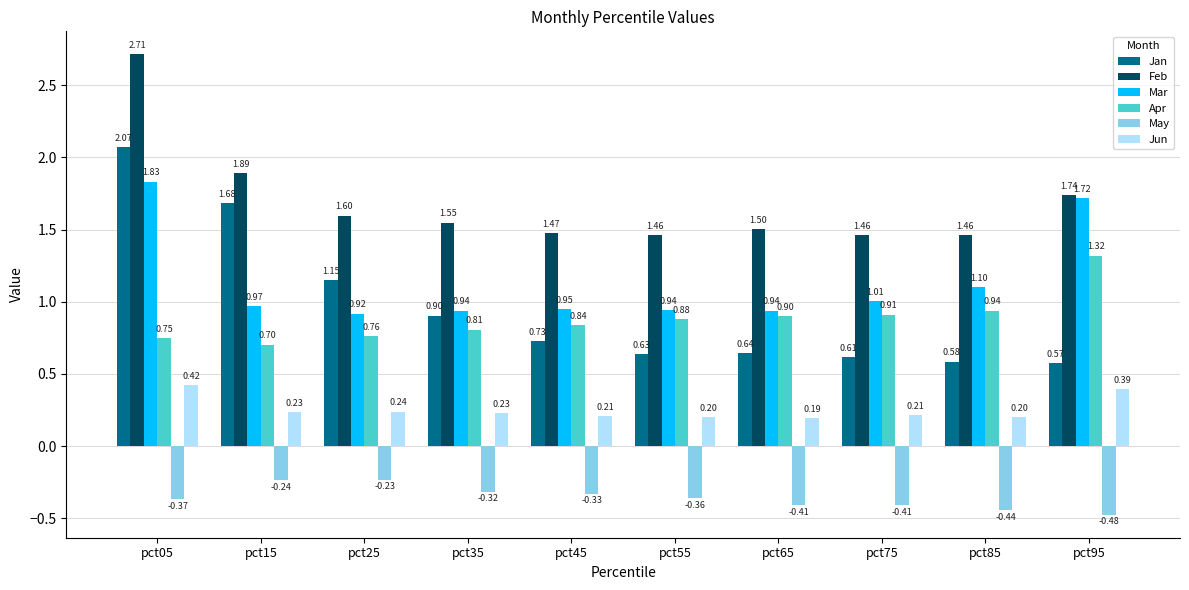

What is the sum of all Mar values?

11.3